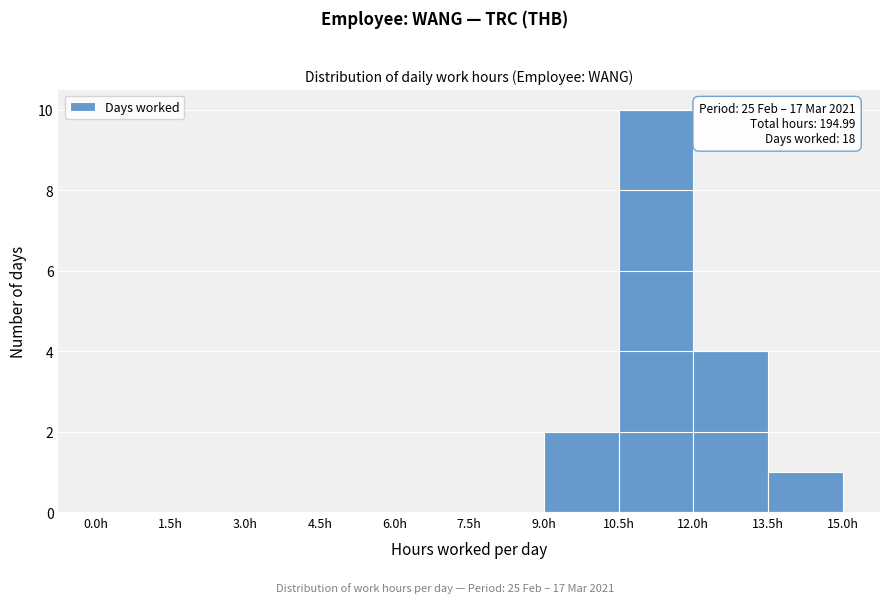

Over which range of the x-axis is the bar tallest?

10.5 to 12.0